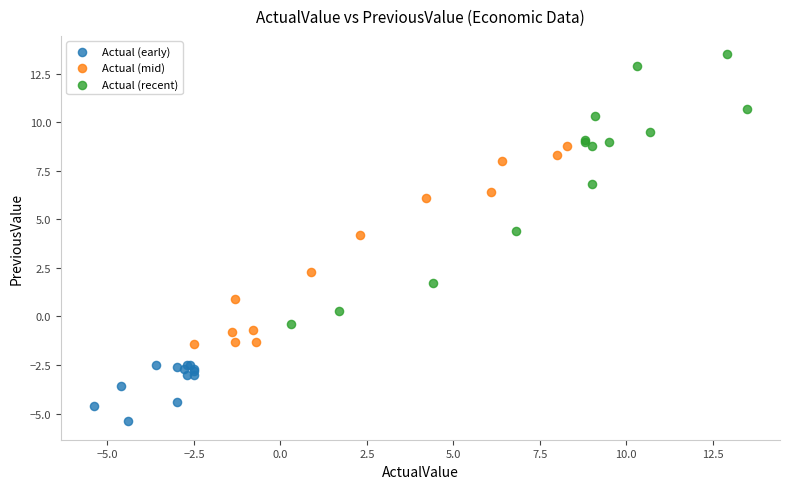

Which series has the largest Y range (max minus min)?

Actual (recent)